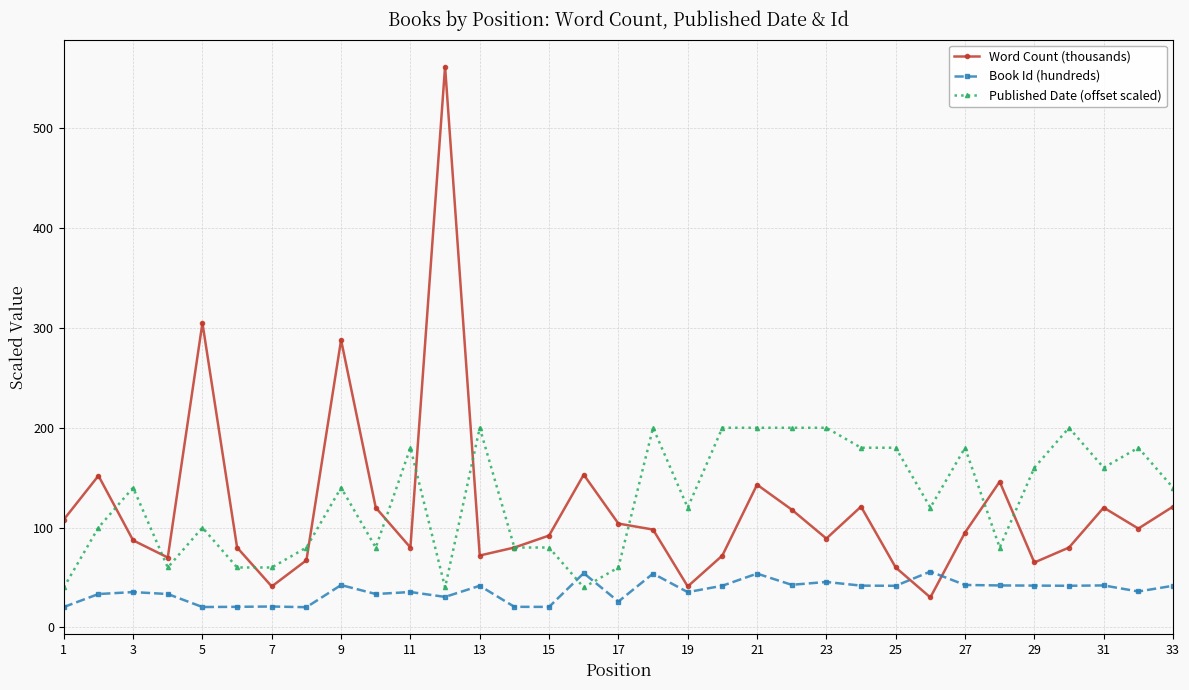

List the series in order of their peak value, highest first.

Word Count (thousands), Published Date (offset scaled), Book Id (hundreds)